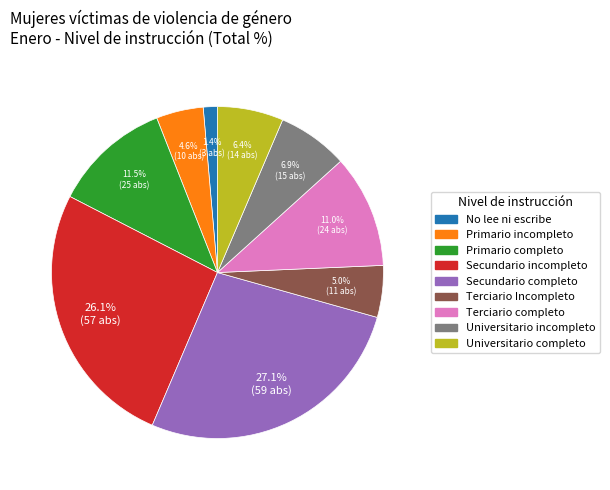

How many slices are in this pie chart?

9